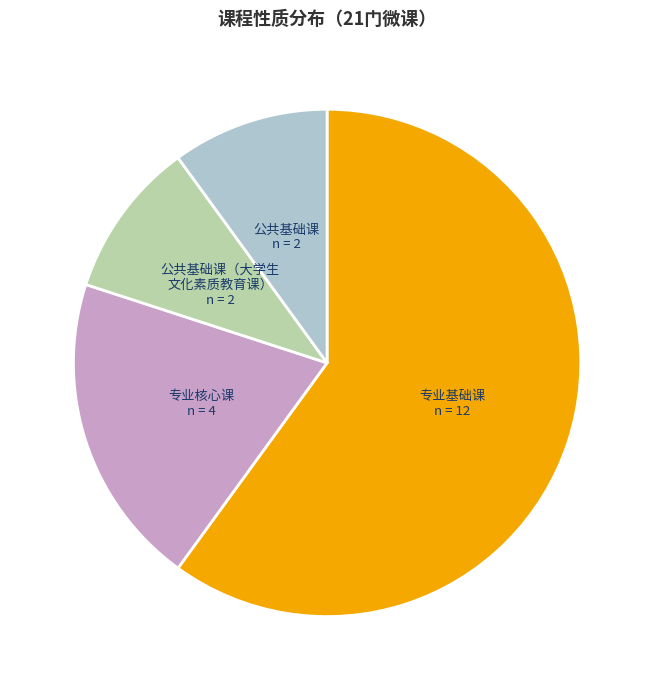

Does any single category account for the majority?

Yes